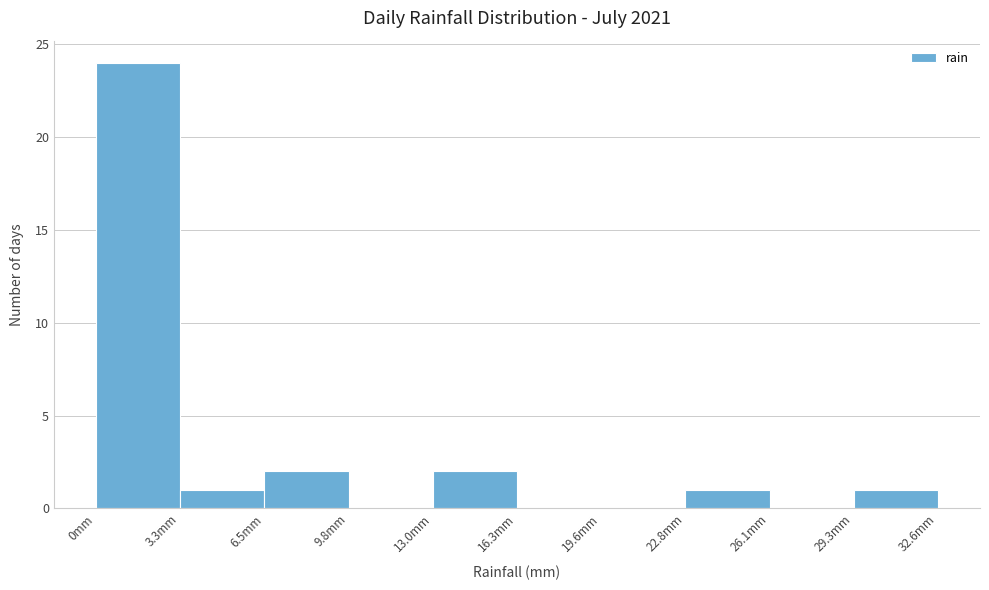

Reading left to right, list every bar in this chart as the range it spans on the x-axis followed by its height. Neither the bar edges nor the heights are printed on the chart, so give them approximately, as read against the axes.

0.0 to 3.5: 24
3.5 to 6.5: 1
6.5 to 10.0: 2
10.0 to 13.0: 0
13.0 to 16.5: 2
16.5 to 19.5: 0
19.5 to 23.0: 0
23.0 to 26.0: 1
26.0 to 29.5: 0
29.5 to 32.5: 1